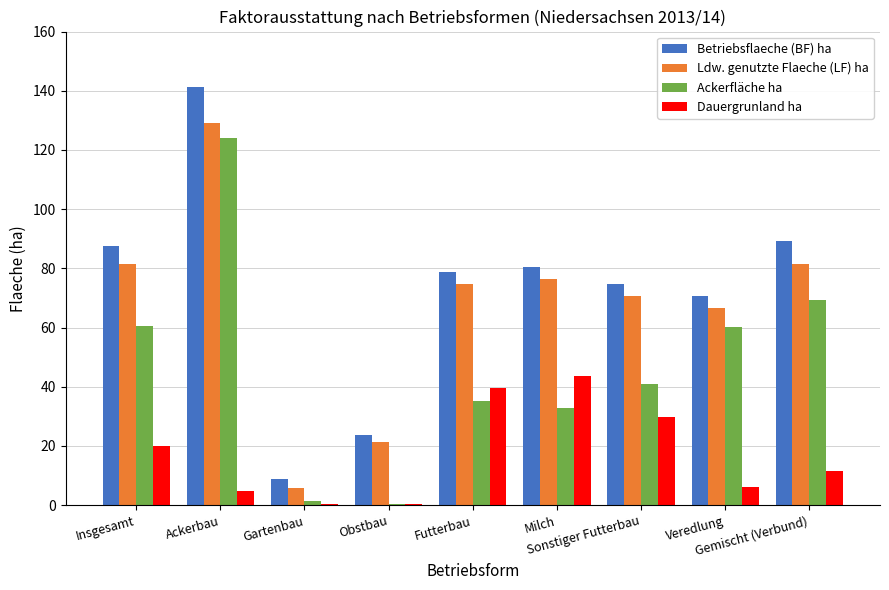

What is the highest value of the Betriebsflaeche (BF) ha series?

141.3